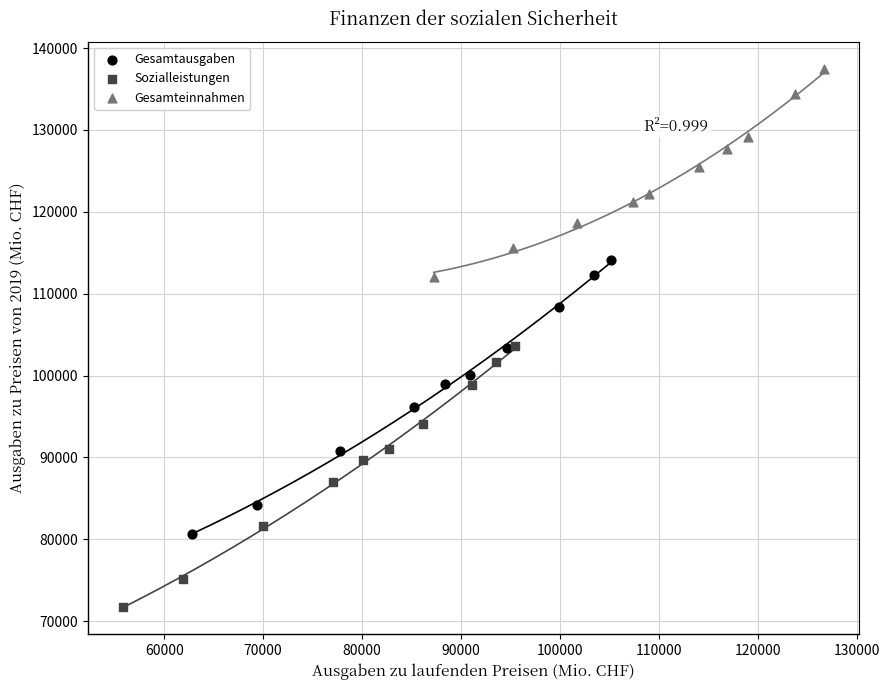

Which series reaches the maximum Y coordinate?

Gesamteinnahmen